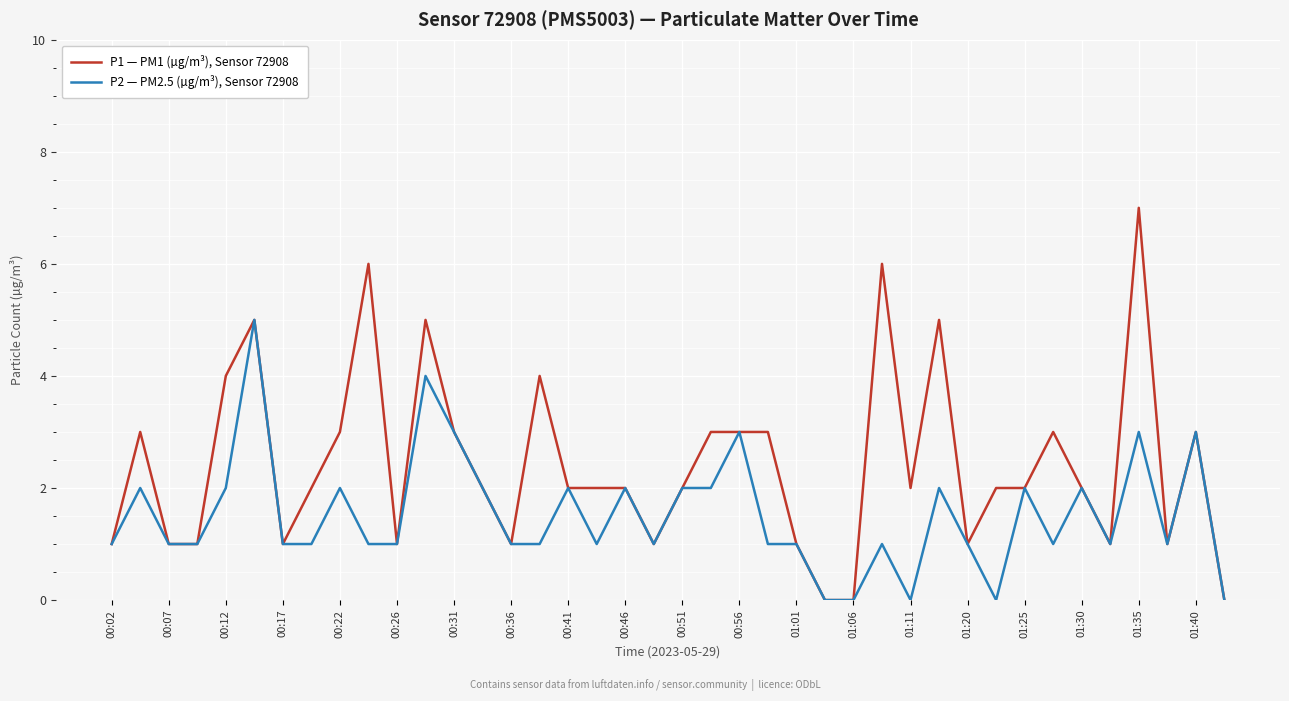

Rank the series by their average value, from highest to lowest.

P1 — PM1 (µg/m³), Sensor 72908, P2 — PM2.5 (µg/m³), Sensor 72908